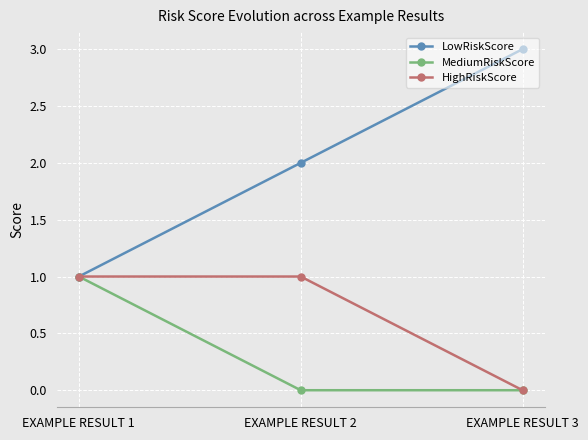

Reading left to right, list all the values displayed in this chart.

LowRiskScore: 1	2	3
MediumRiskScore: 1	0	0
HighRiskScore: 1	1	0